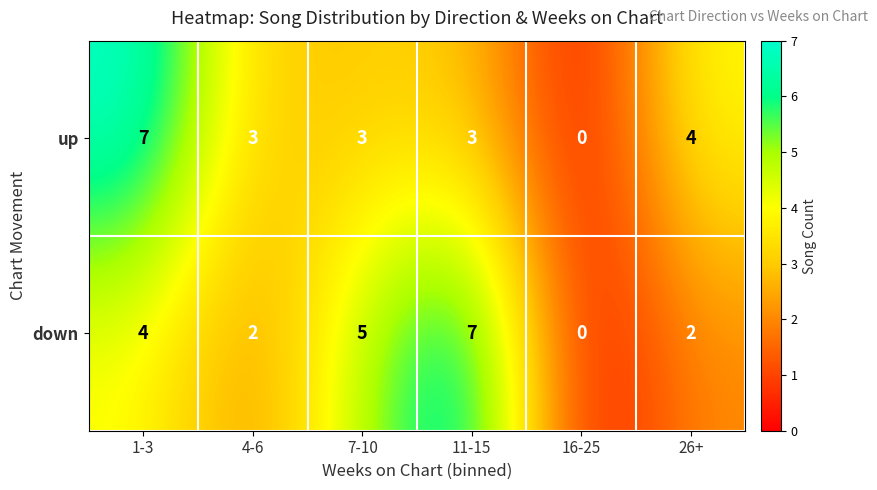

Is it true that up equals 11 at 1-3?

False